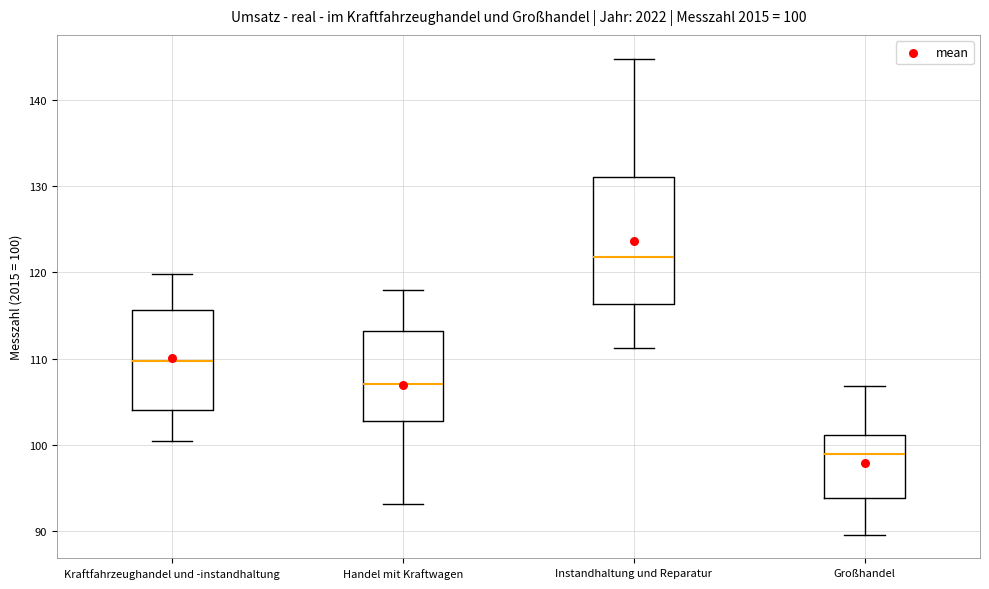

Which box has the lowest median line?

Großhandel